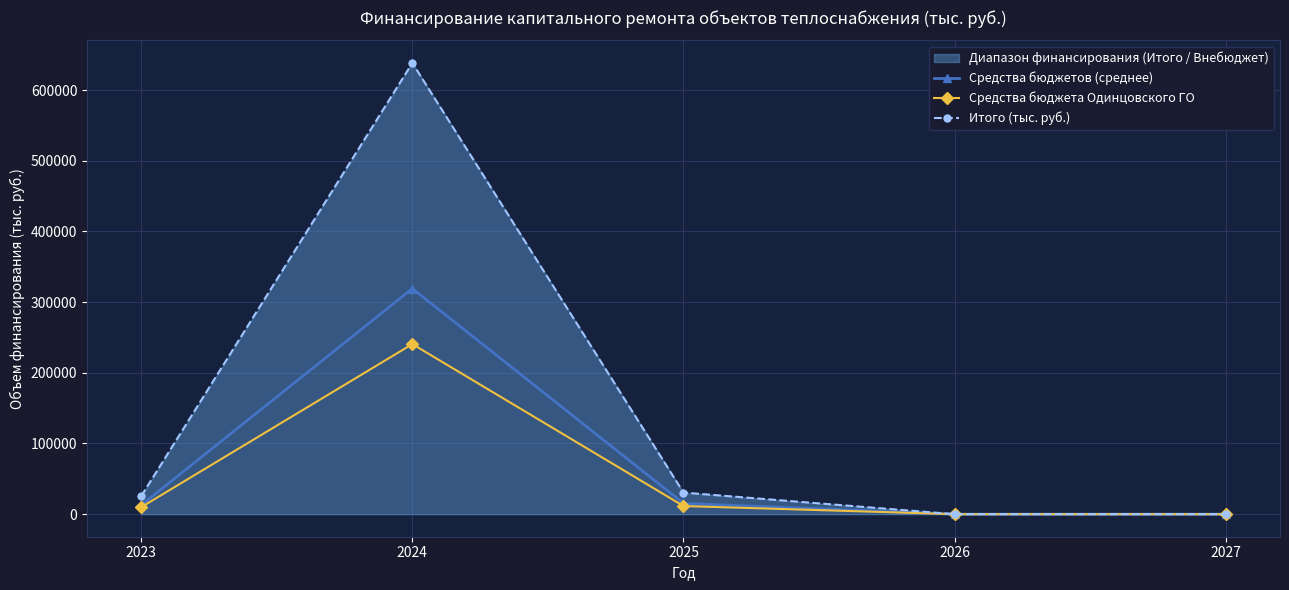

List the series in order of their overall mean, lowest first.

Средства бюджета Одинцовского ГО, Средства бюджетов (среднее), Итого (тыс. руб.)